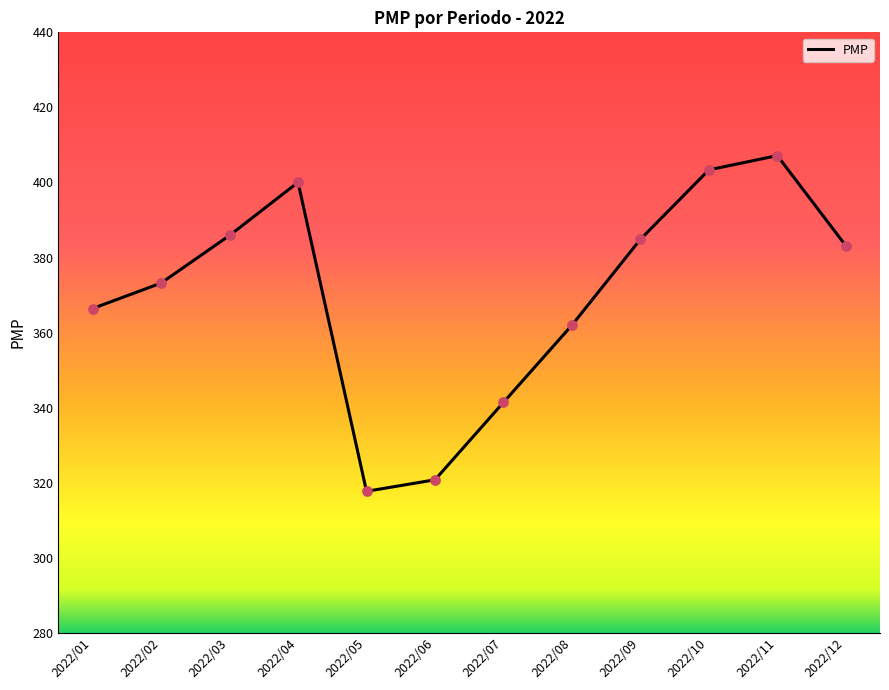

Which has a higher value, 2022/06 or 2022/11?

2022/11